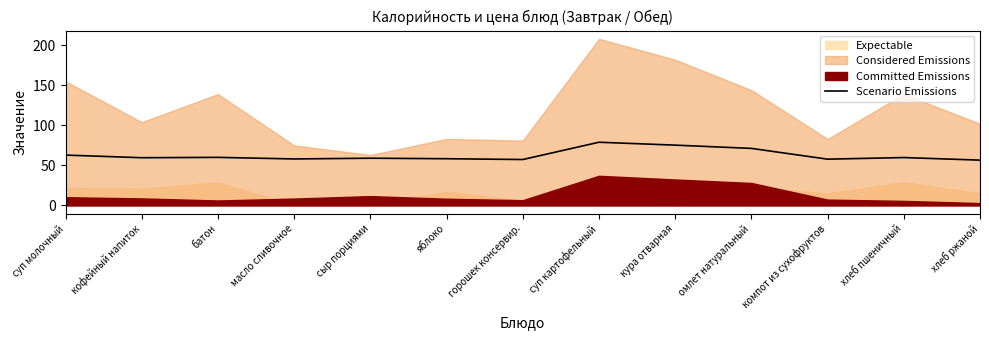

Where is the data nearest to the value 67?

суп молочный